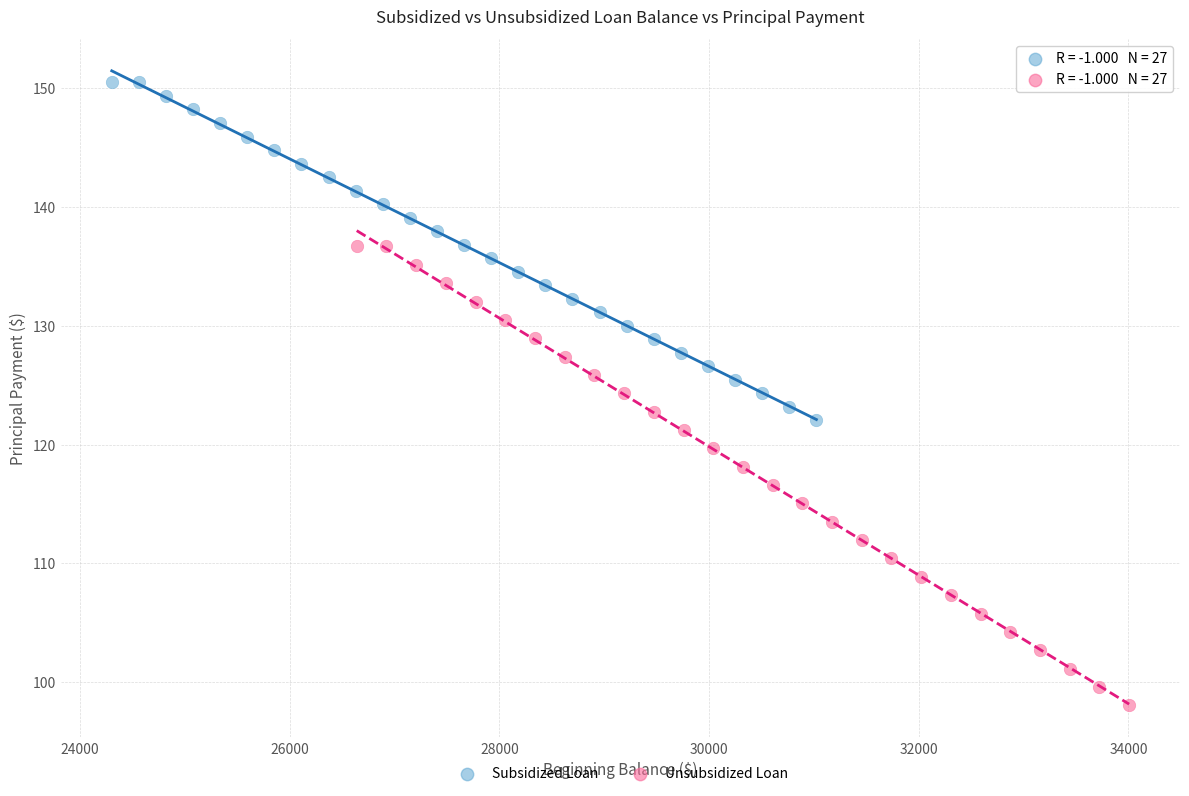

What are all the series names shown in the legend?

Subsidized Loan, Unsubsidized Loan